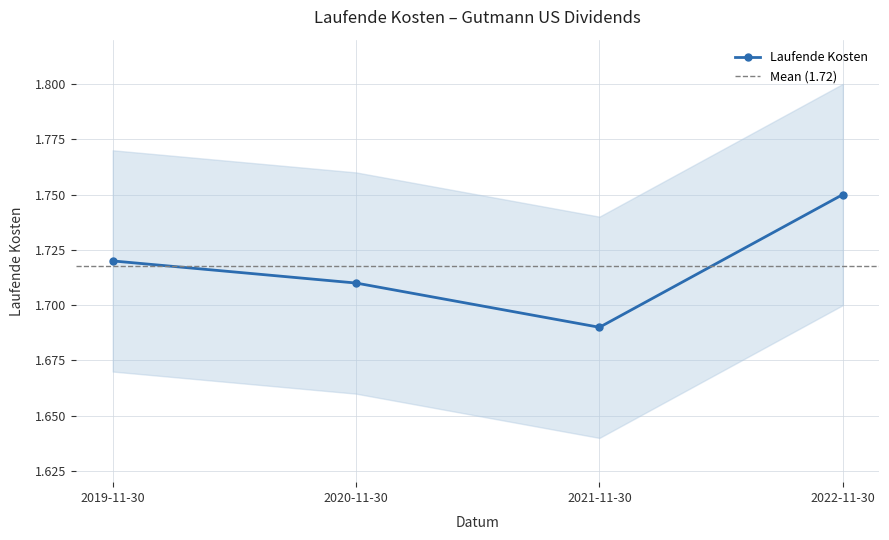

Which label corresponds to the largest value in the chart?

2022-11-30